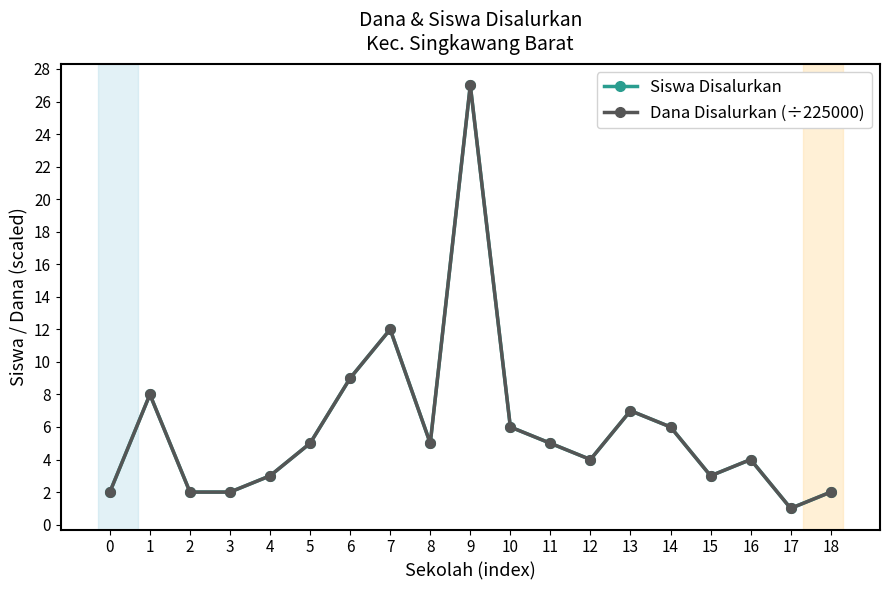

Does the chart have visible grid lines?

No